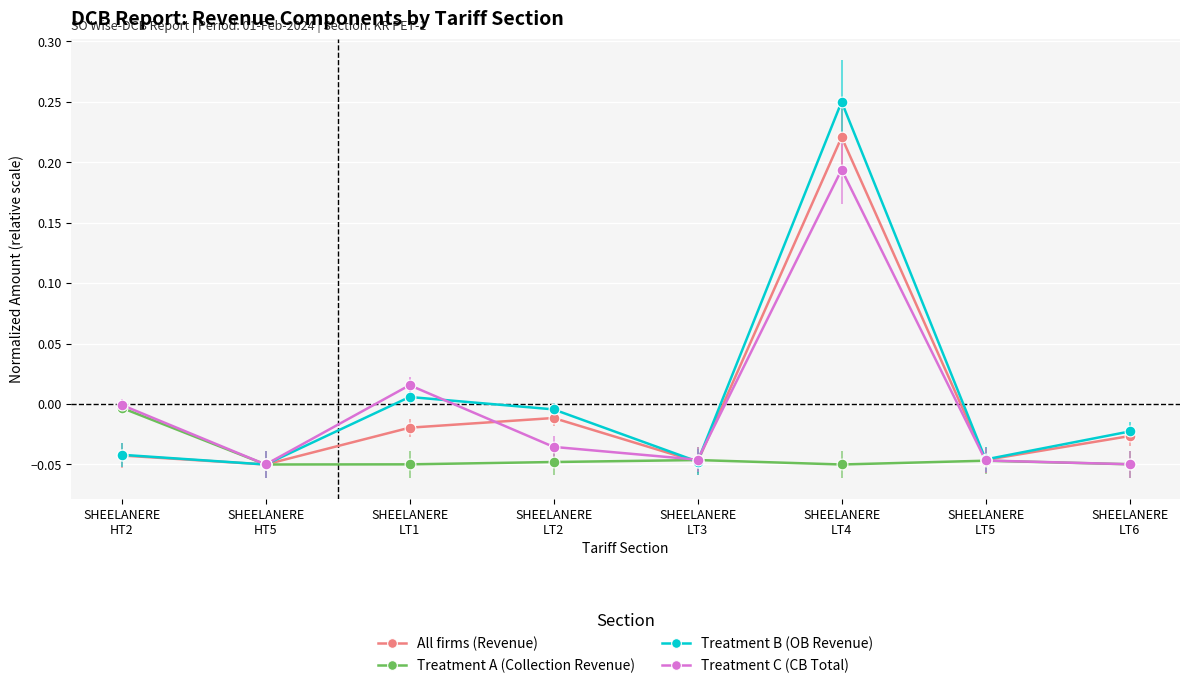

Which series has the widest spread of values?

Treatment B (OB Revenue)